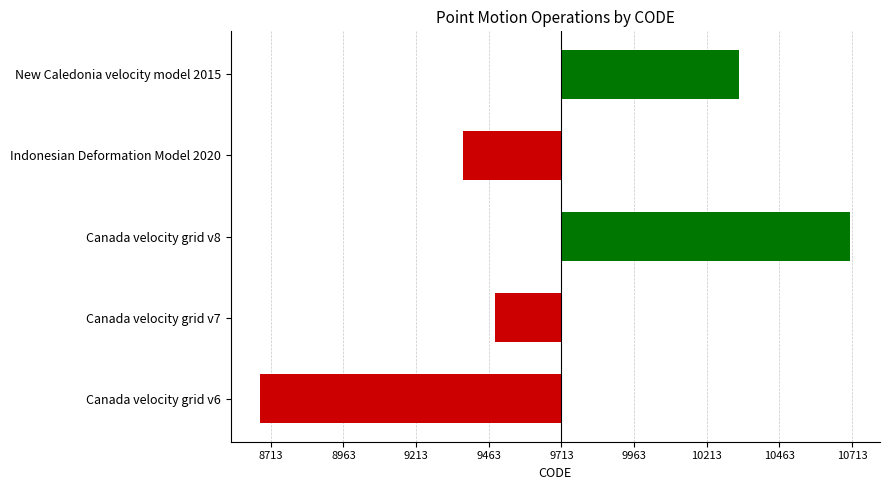

Between Canada velocity grid v7 and Canada velocity grid v6, which is larger?

Canada velocity grid v7